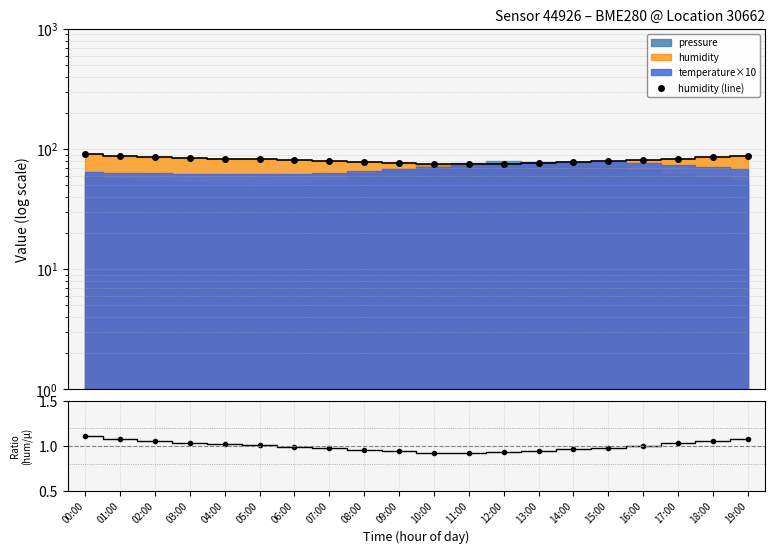

True or false: hum / mean(hum) and humidity (line) intersect in this chart.

False